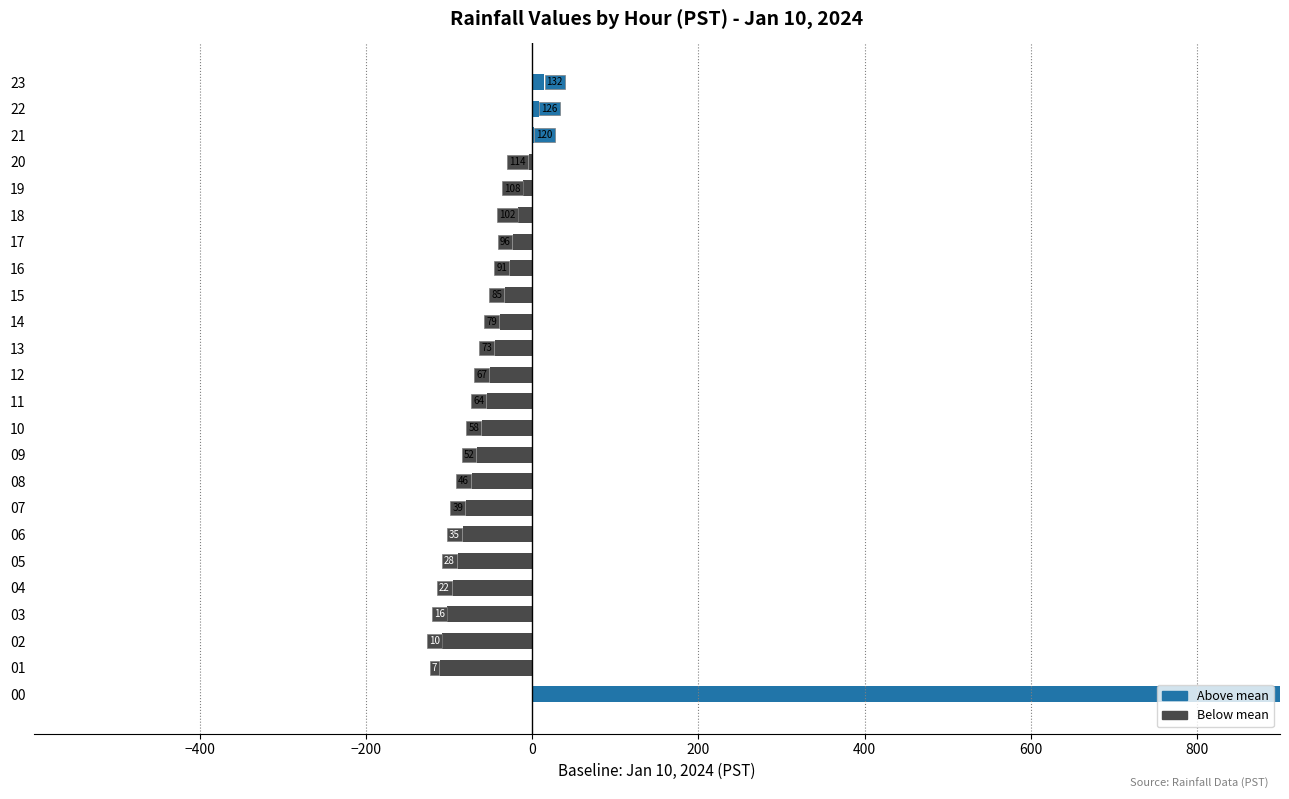

What is the smallest value displayed?

-111.2